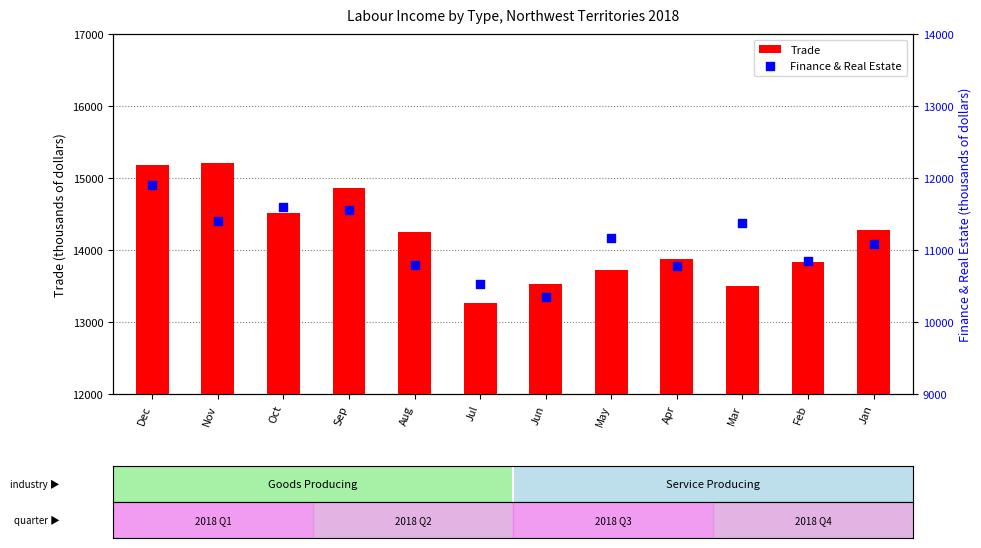

Which series contains the highest Y value?

Trade